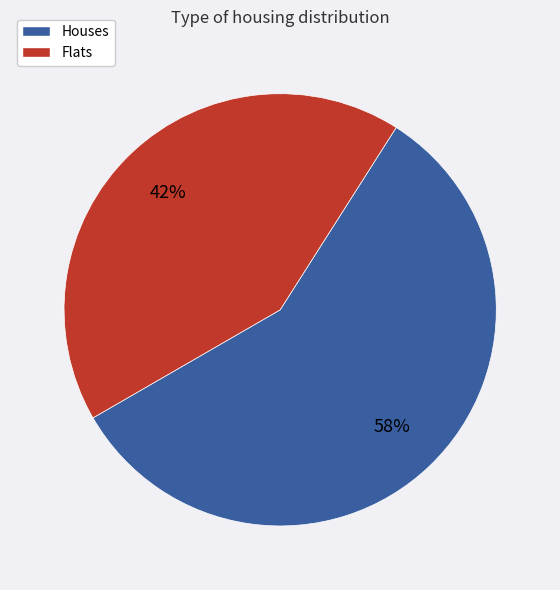

To the nearest percent, what is the average slice percentage?

50%